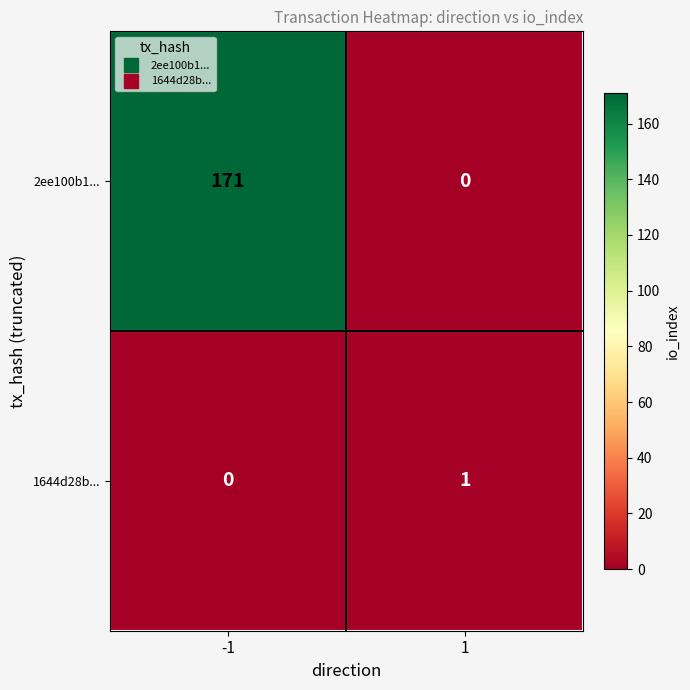

The value of 1644d28b... at -1 is 0. True or false?

True